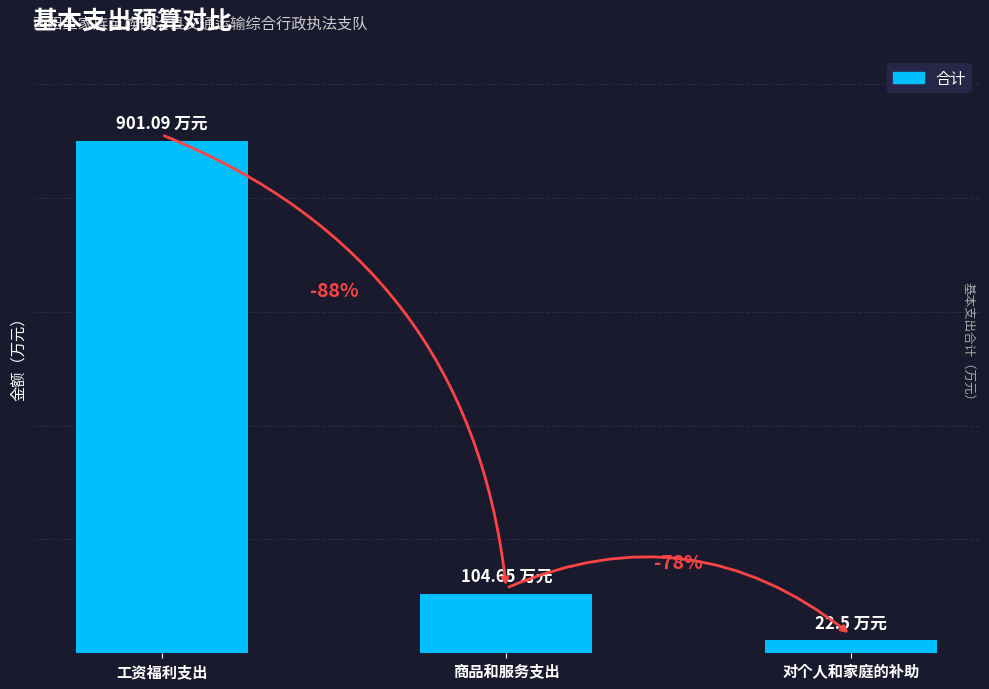

What is the difference between the maximum and minimum values?

878.6